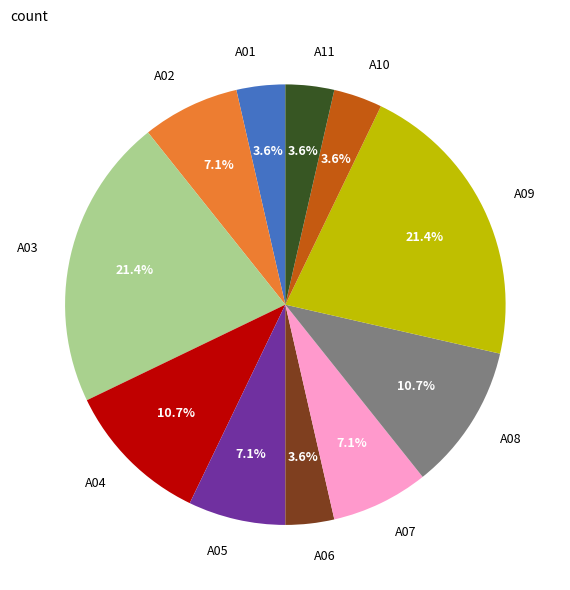

To the nearest percent, what is the difference between the A07 and A04 slice percentages?

4%